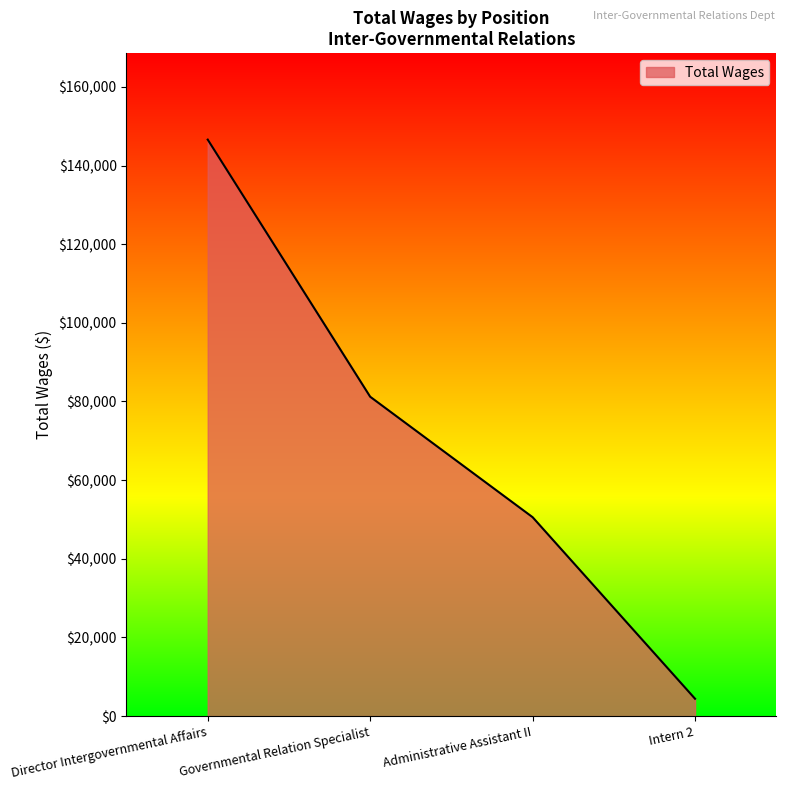

List the labels in order of value, smallest first.

Intern 2, Administrative Assistant II, Governmental Relation Specialist, Director Intergovernmental Affairs